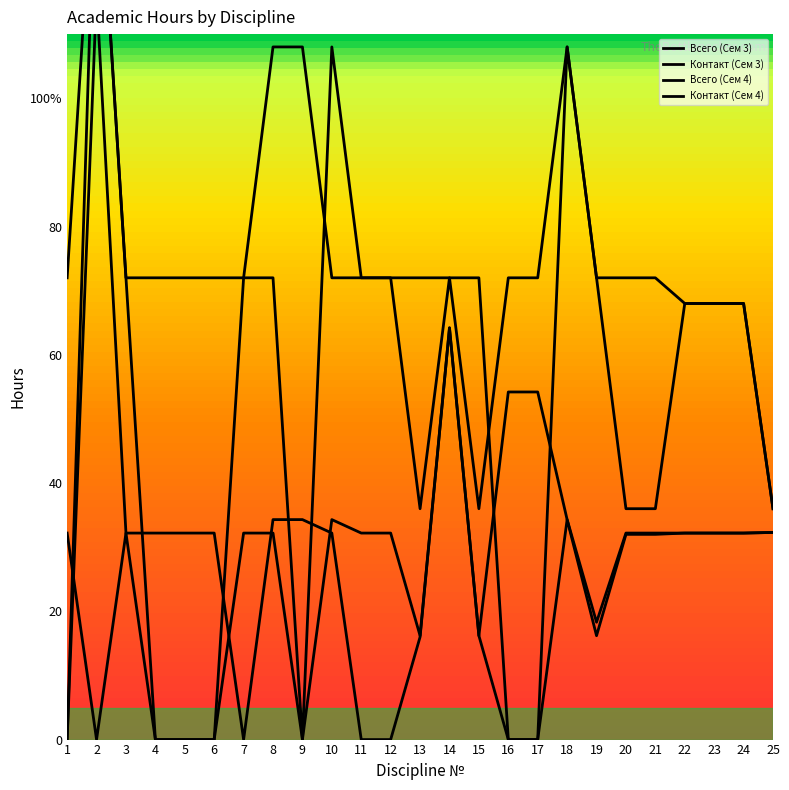

True or false: Всего (Сем 3) has more than 0 points higher than both neighbors.

True